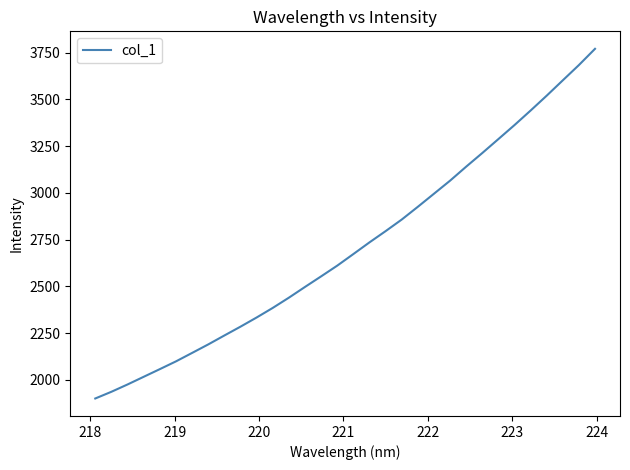

How many lines are shown in the chart?

1